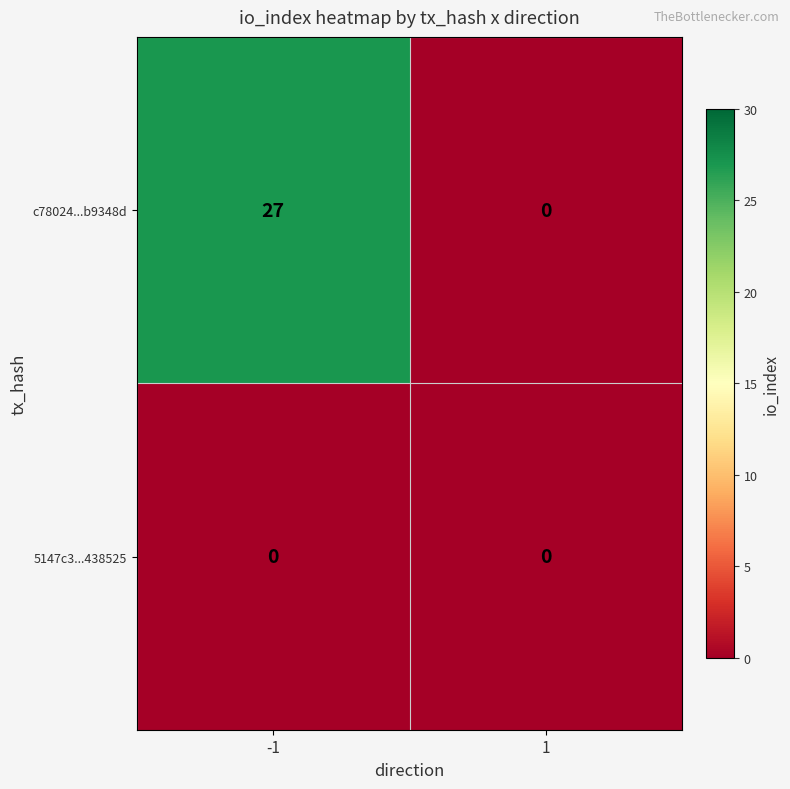

Rank the series by their average value, from lowest to highest.

5147c3...438525, c78024...b9348d